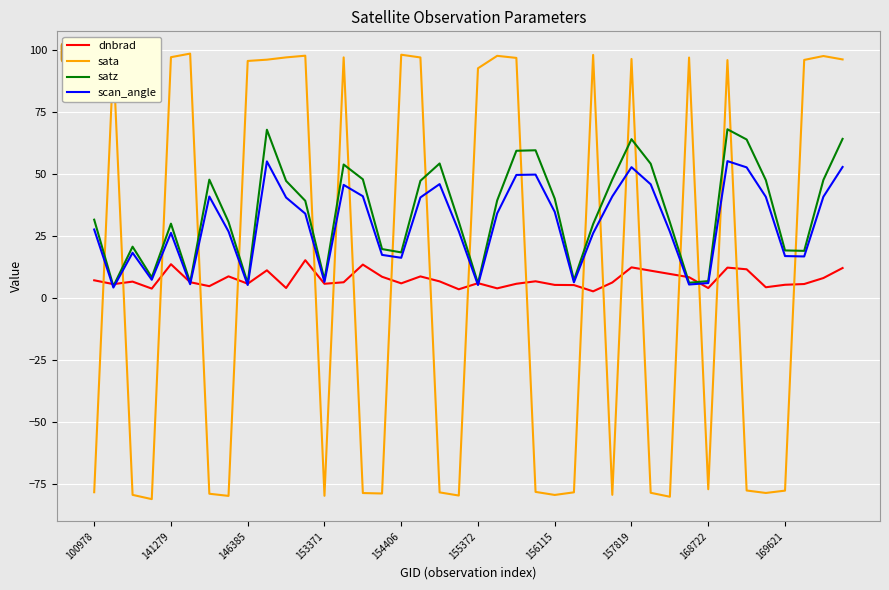

At how many categories does at least one series exceed 4?

40